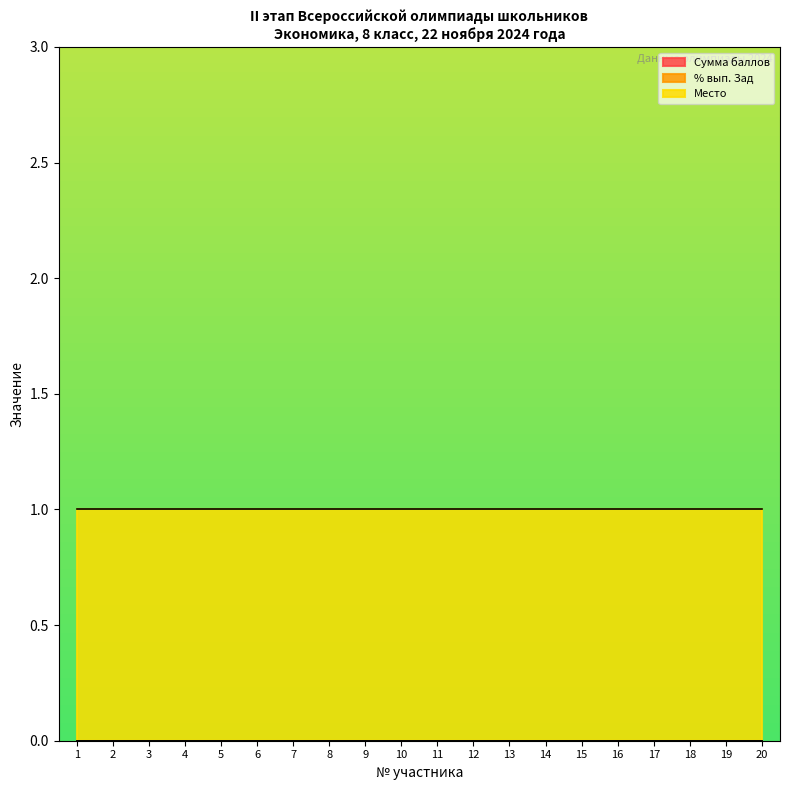

What is the total value across all series at 16?

1